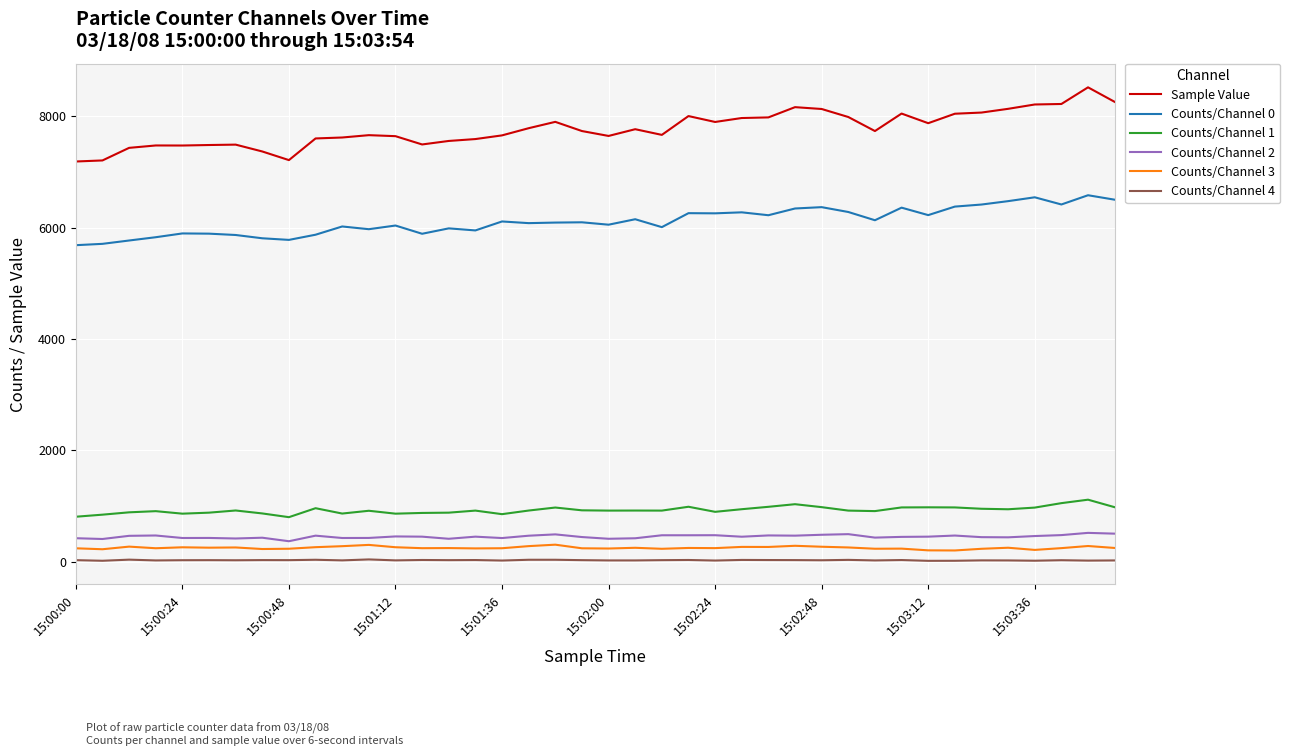

What is the maximum value shown in the chart?

8521